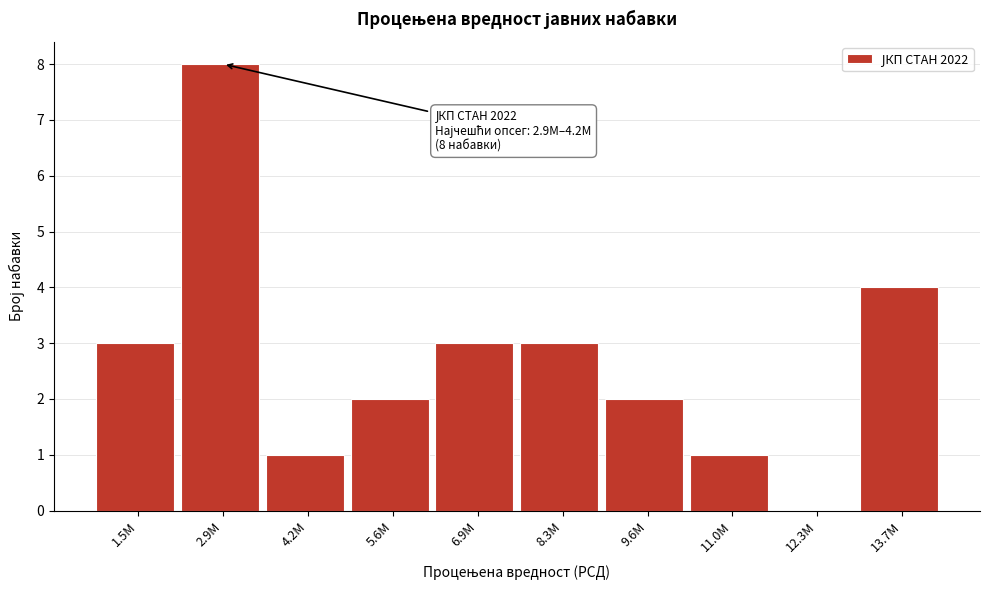

Reading left to right, transcribe all the data shown in this chart.

1.5M=3	2.9M=8	4.2M=1	5.6M=2	6.9M=3	8.3M=3	9.6M=2	11.0M=1	12.3M=0	13.7M=4